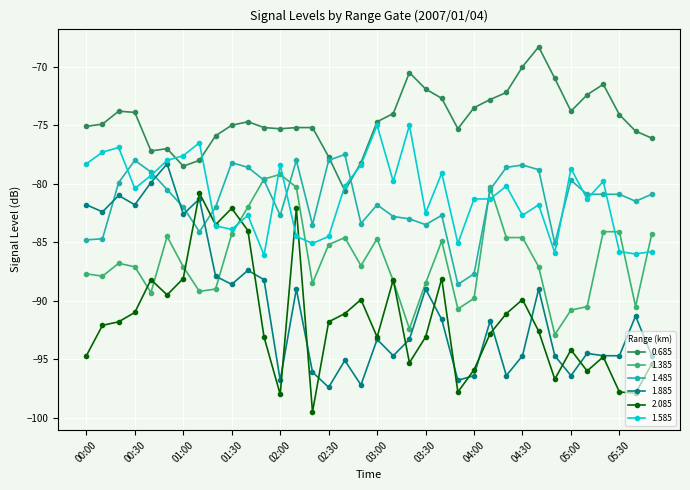

True or false: 1.885 and 1.385 intersect in this chart.

True